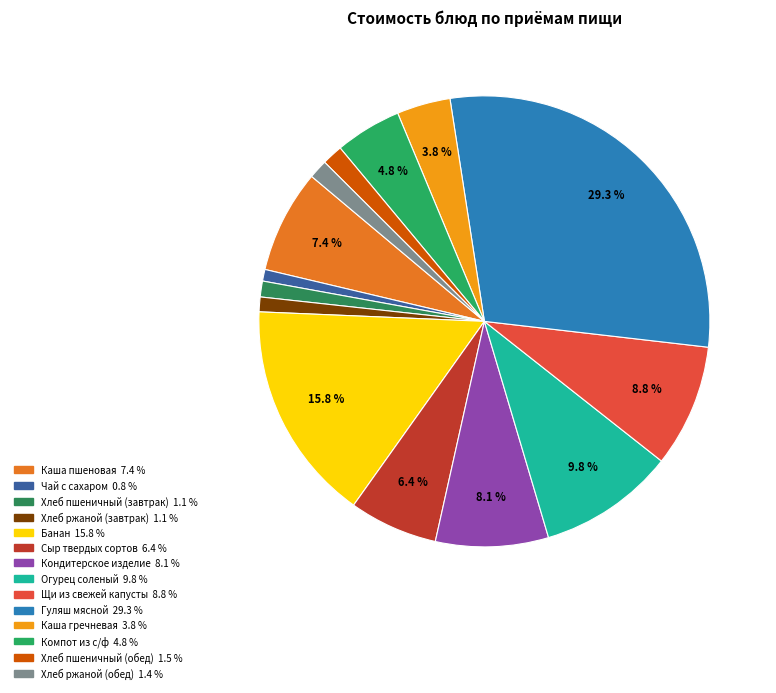

Count the number of slices in the pie.

14